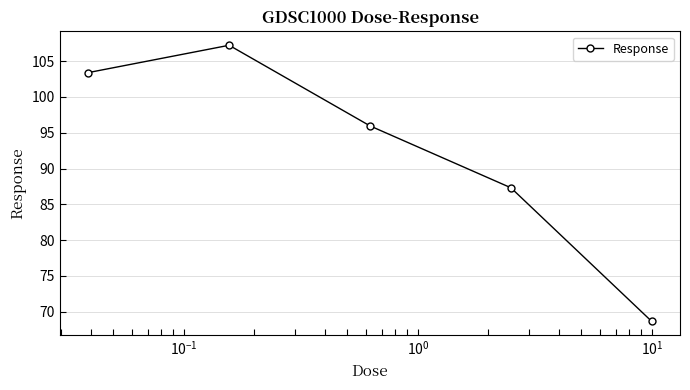

What is the smallest value displayed?

68.6